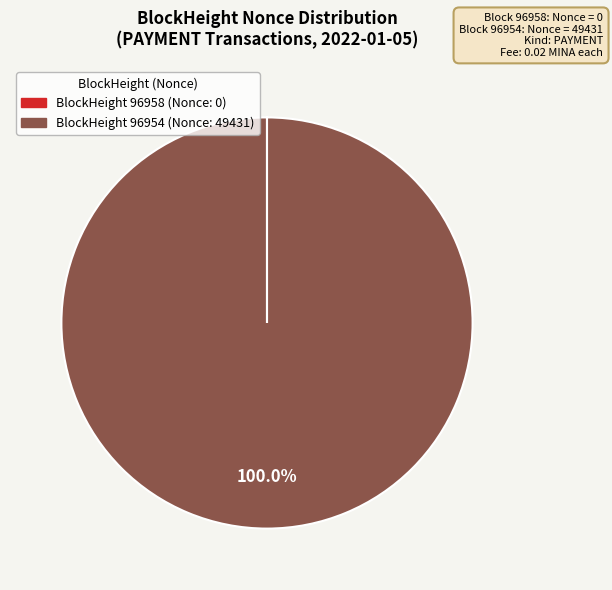

Does any single category account for the majority?

Yes